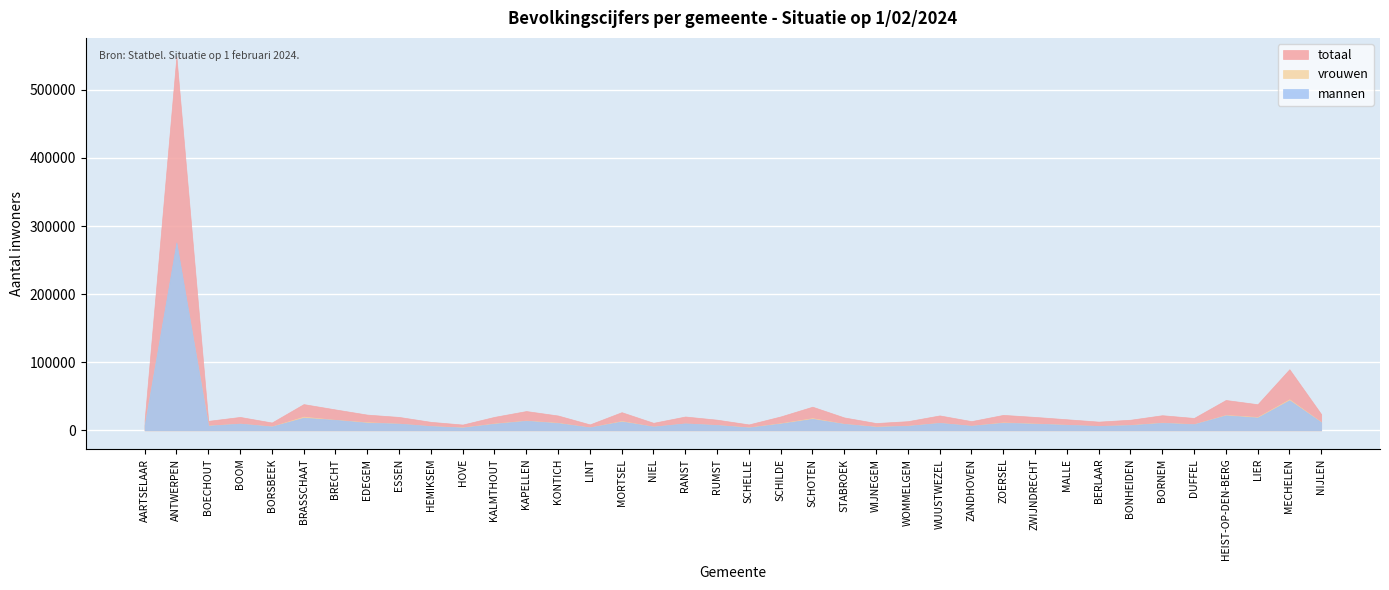

How many lines are shown in the chart?

3